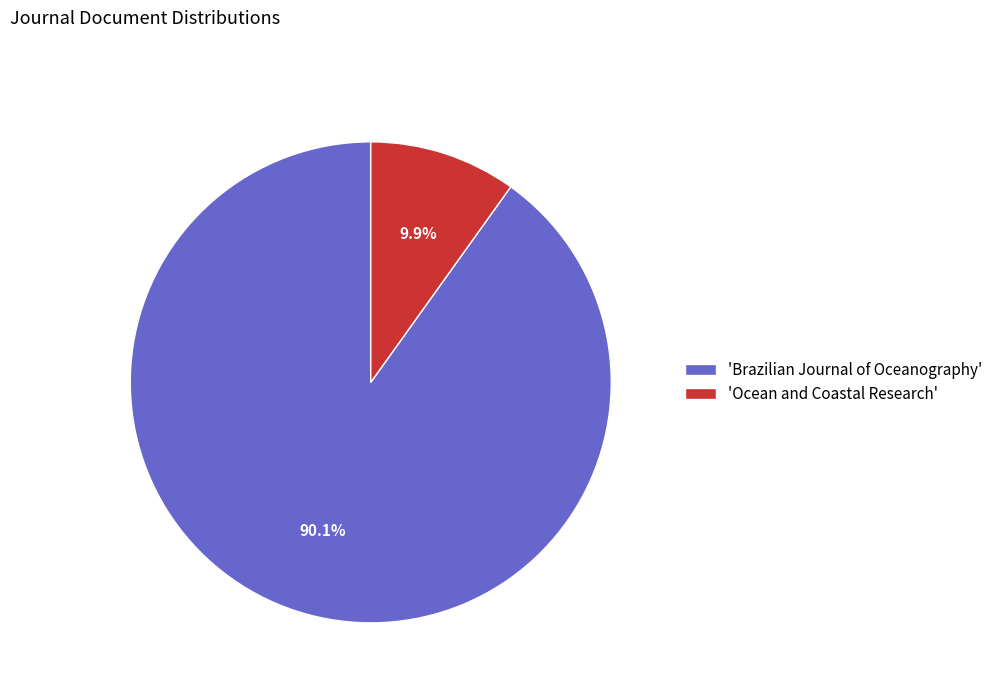

Between 'Brazilian Journal of Oceanography' and 'Ocean and Coastal Research', which is larger?

'Brazilian Journal of Oceanography'